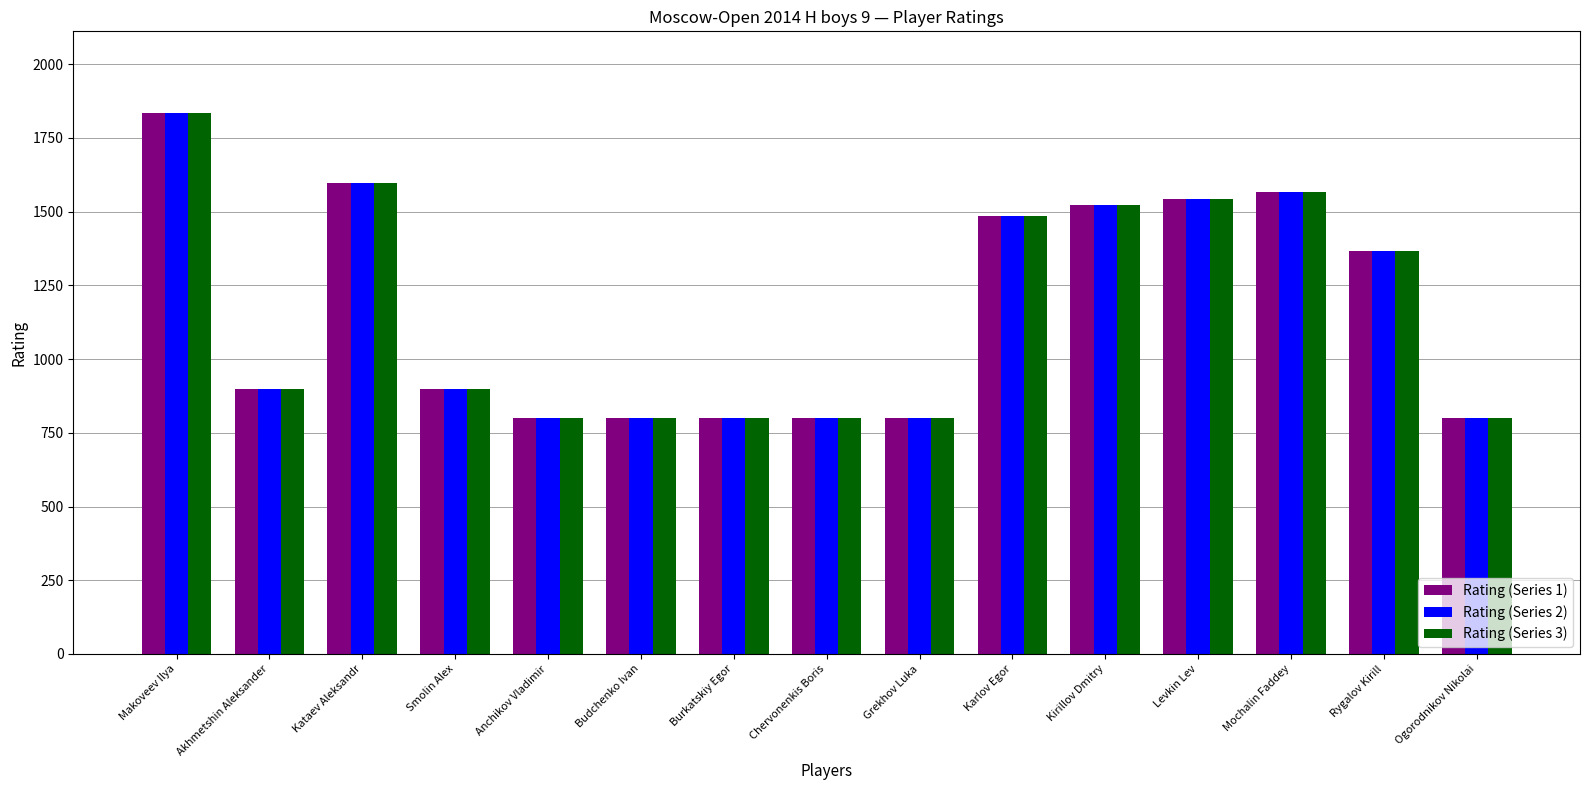

What is the label of the 7th bar from the left?

Burkatskiy Egor